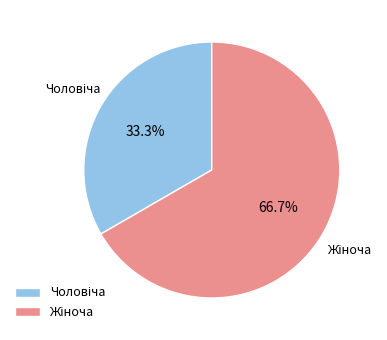

Does any single category account for the majority?

Yes